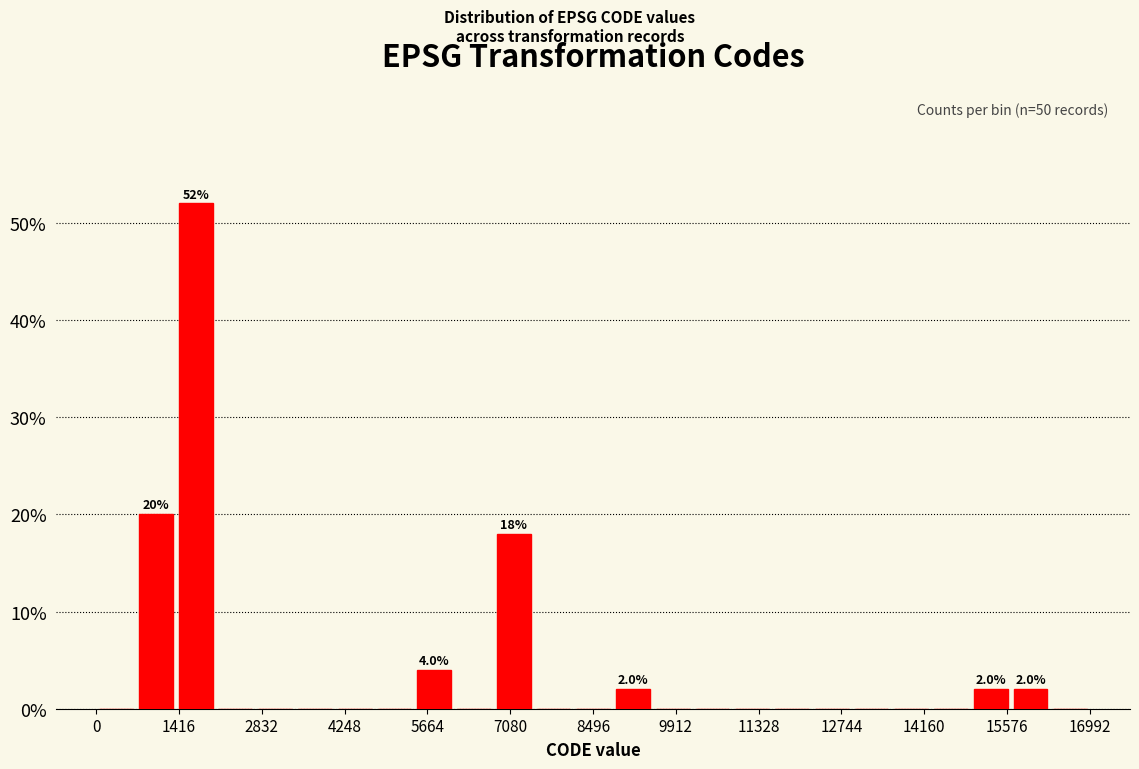

Around what value on the x-axis is the tallest bar? Give the approximate position of its centre, as read against the axis.

1800